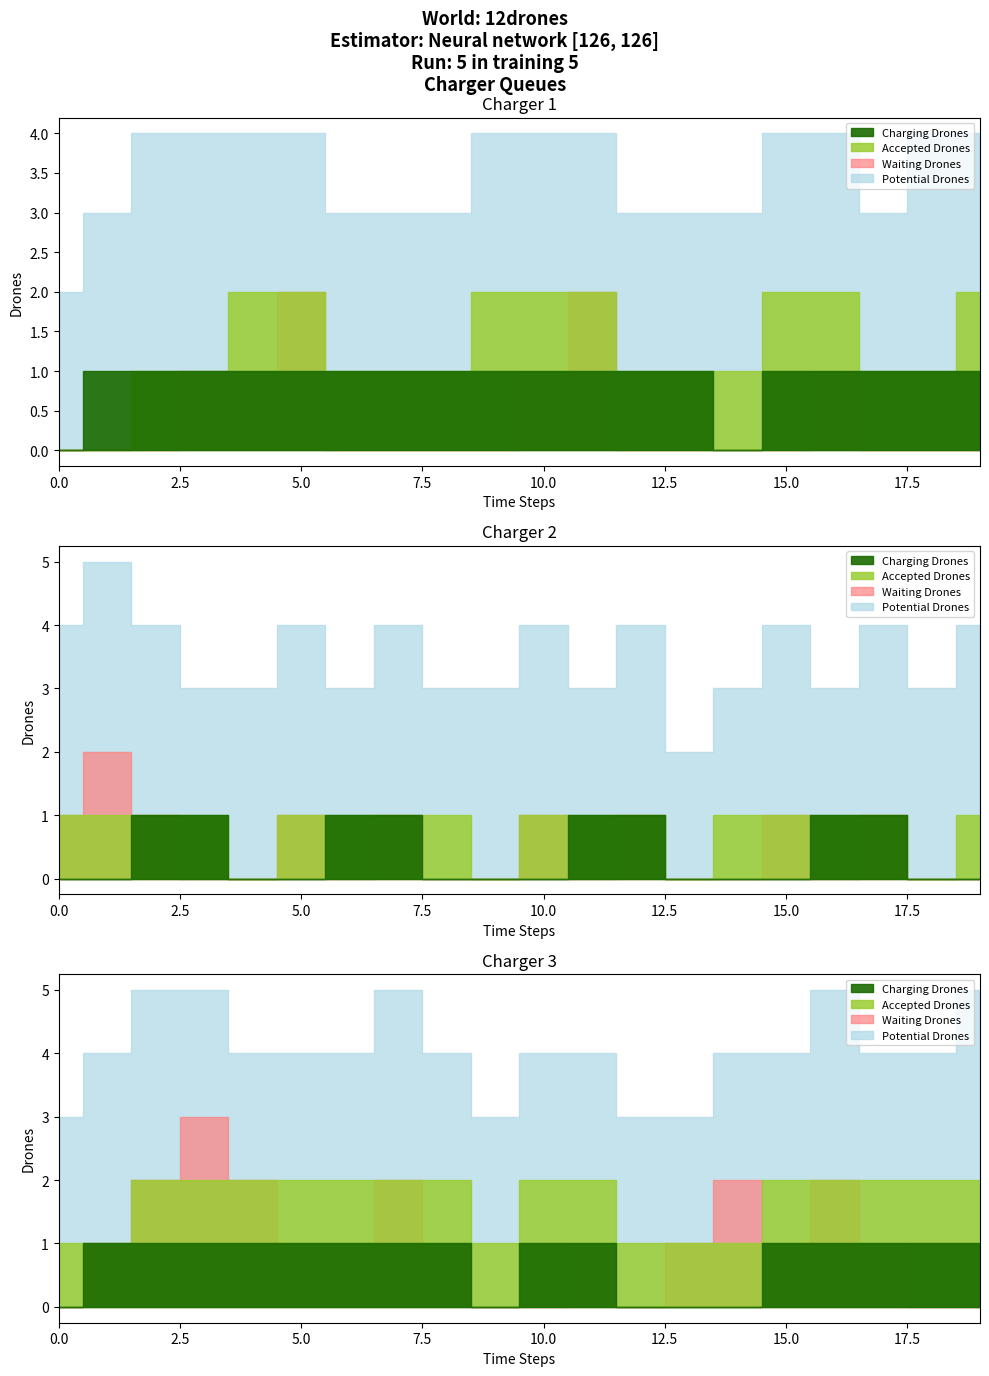

What is the total value across all series at 11?

7